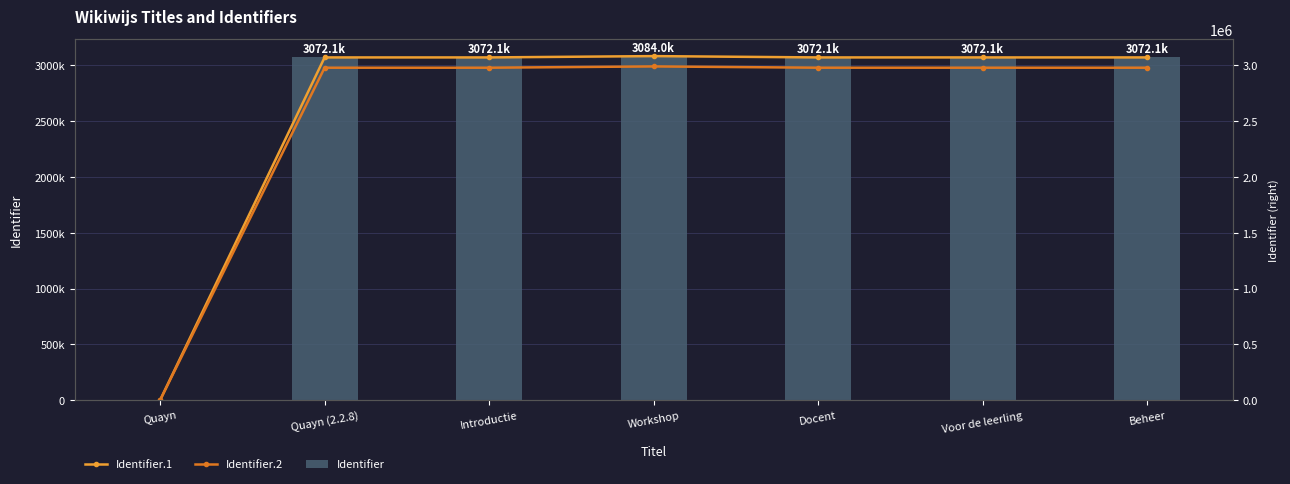

Is the value of Identifier.1 at Quayn (2.2.8) greater than the value of Identifier.2 at Docent?

Yes